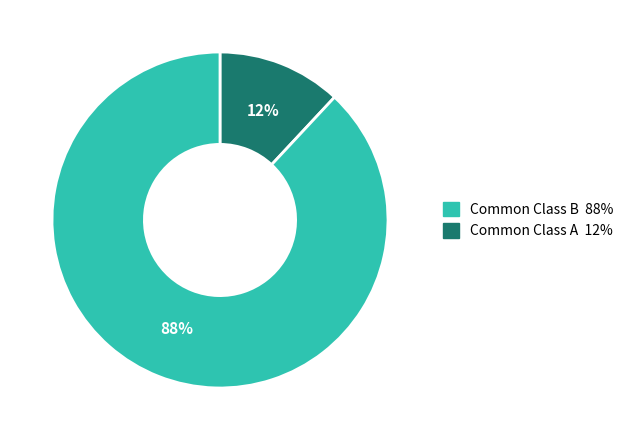

Is there a majority slice in this chart?

Yes